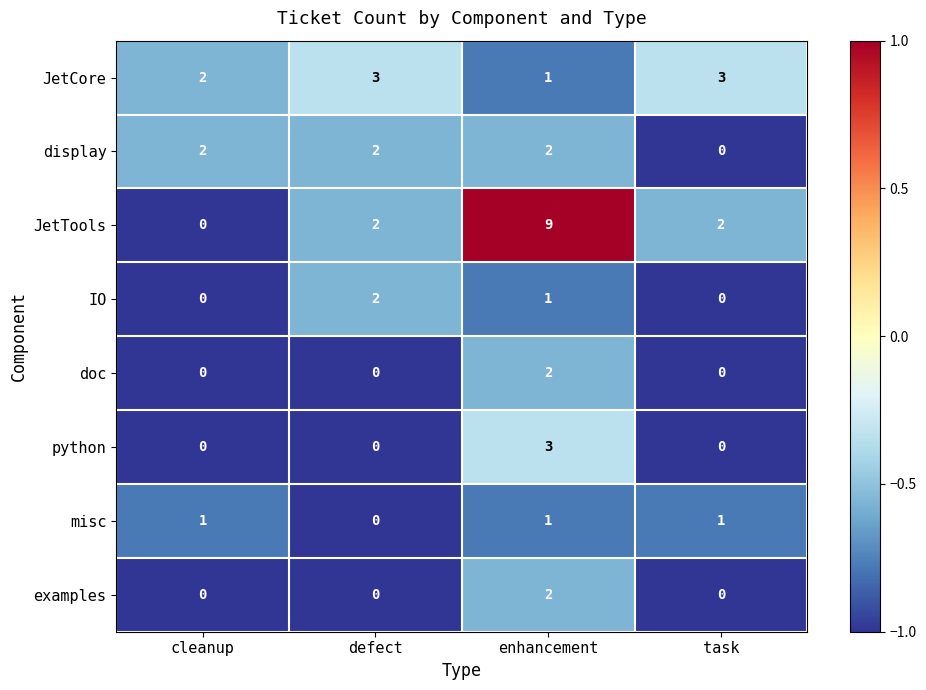

The value of display at enhancement is 2. True or false?

True